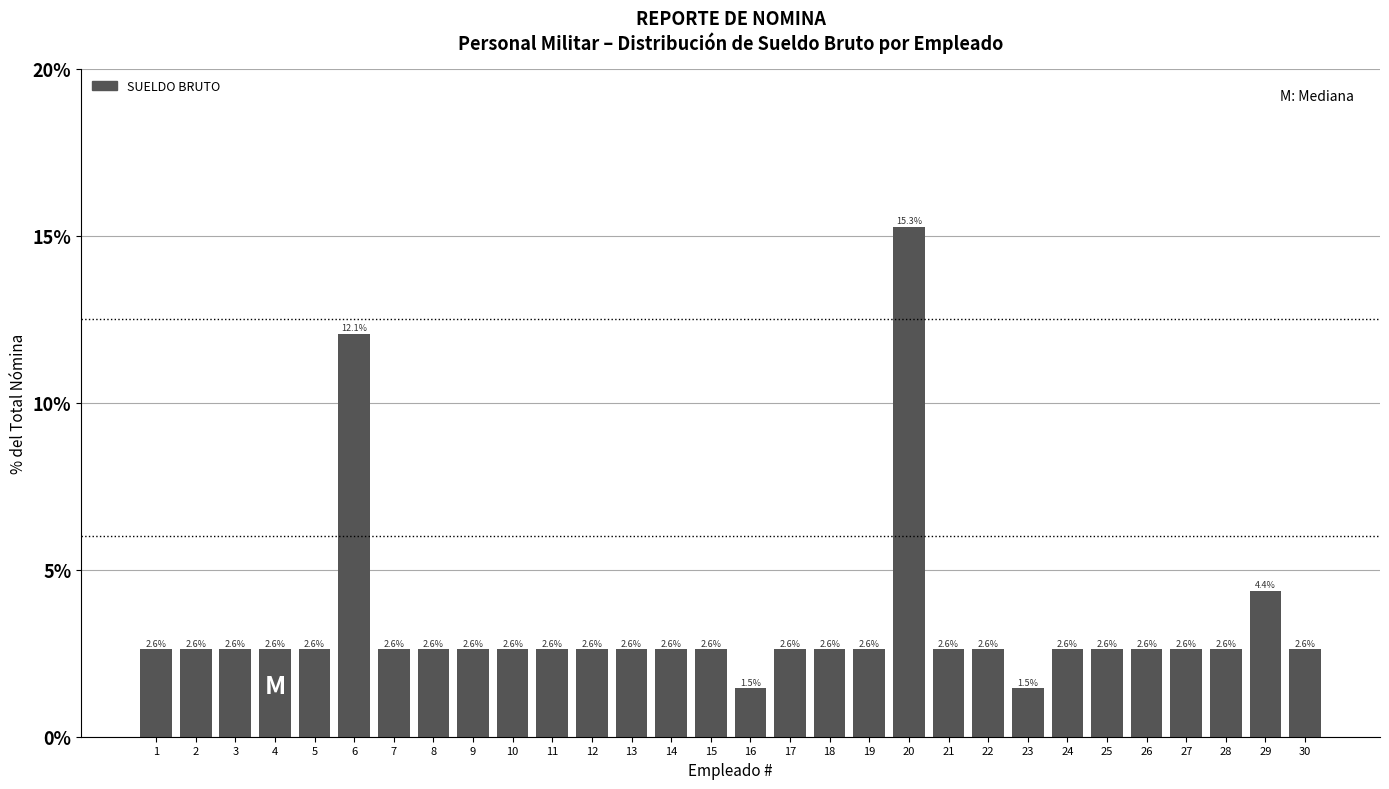

How many bars are there in total?

30